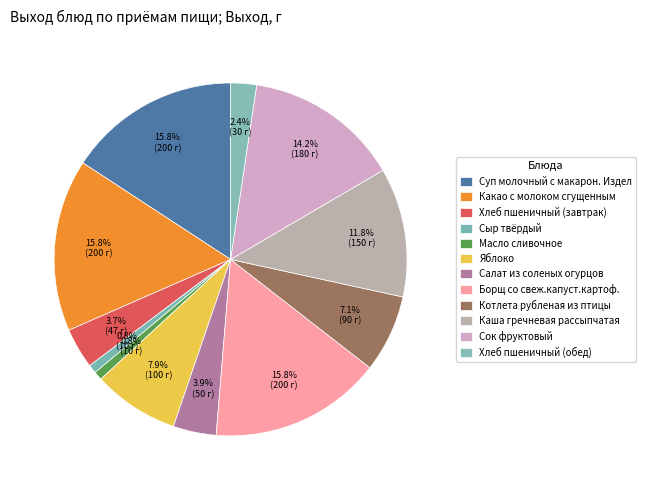

What percentage is NOT represented by Масло сливочное?

99.2%